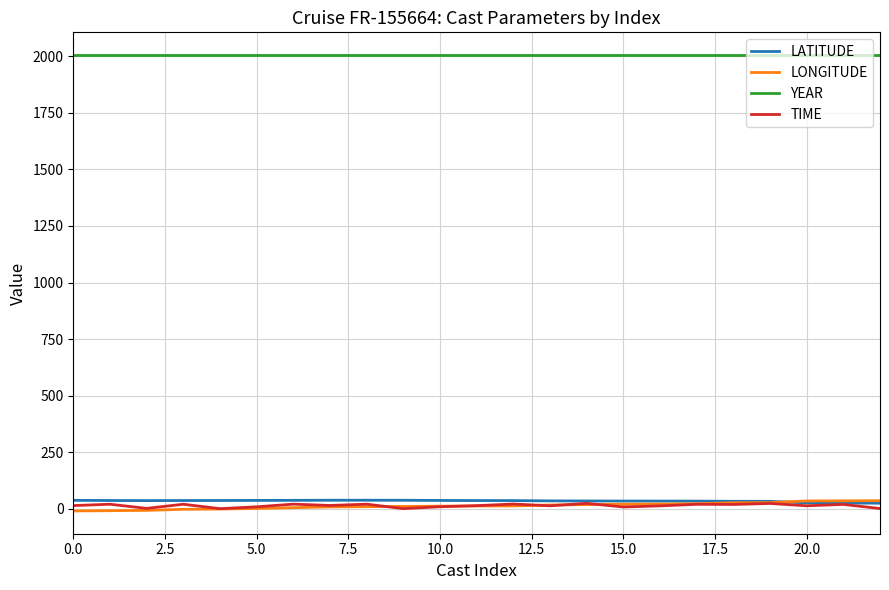

Which series has the largest total across all categories?

YEAR